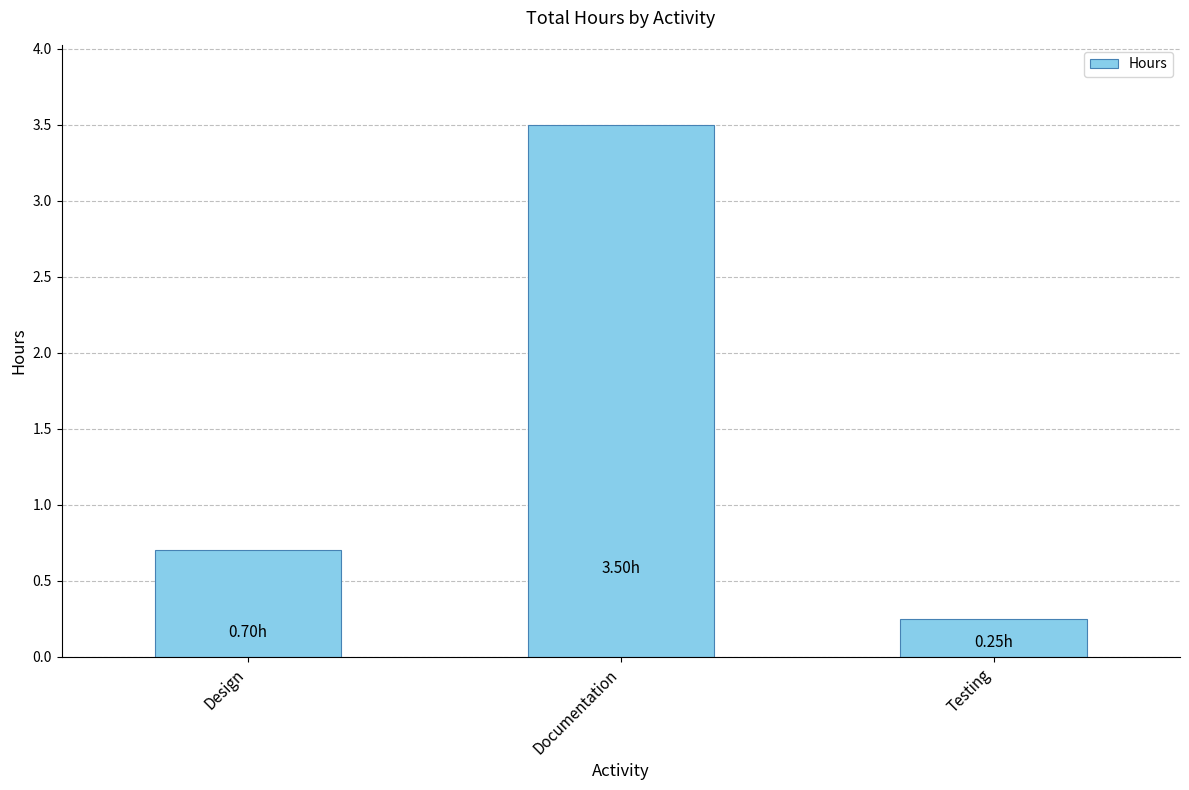

What is the difference between the maximum and second lowest values?

2.8